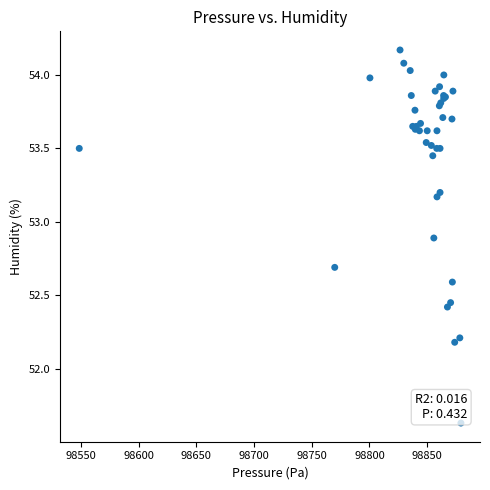

What Y value in the scatter plot is closest to 52?

52.2